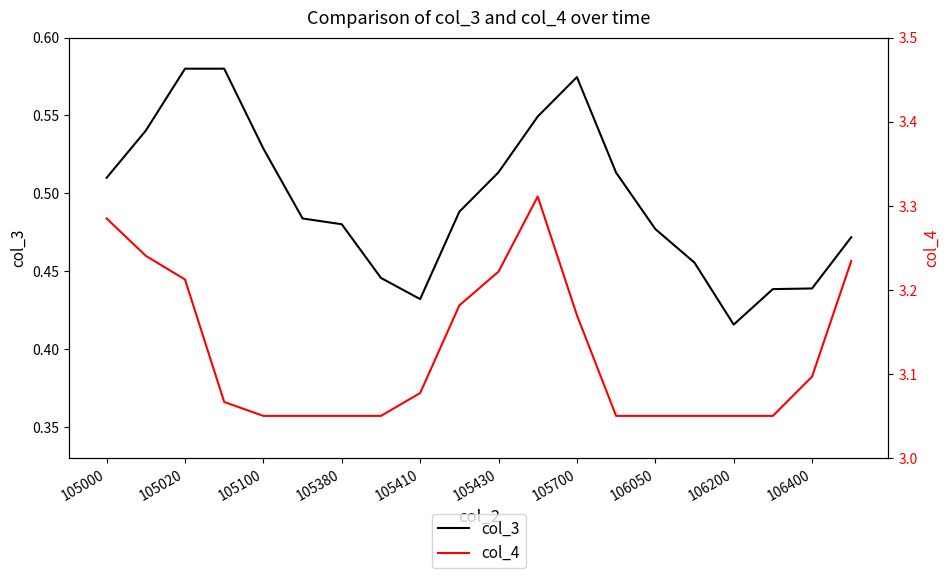

How many categories are shown in the chart?

20